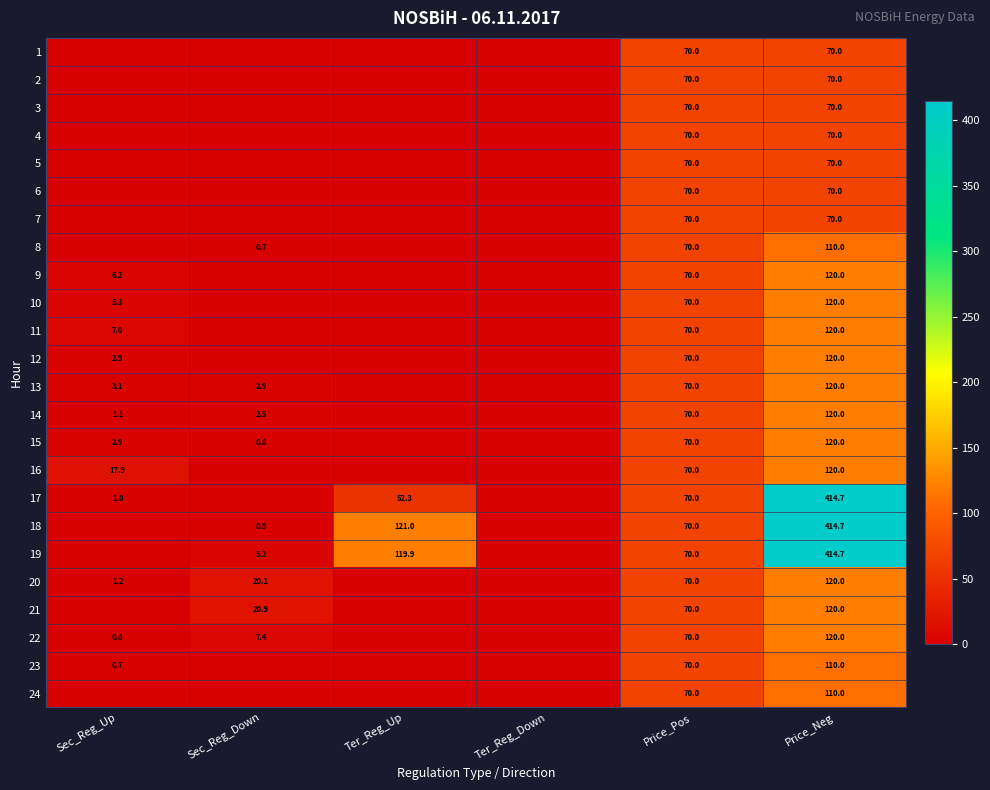

Is the value of 23 at Price_Neg greater than the value of 18 at Price_Pos?

Yes